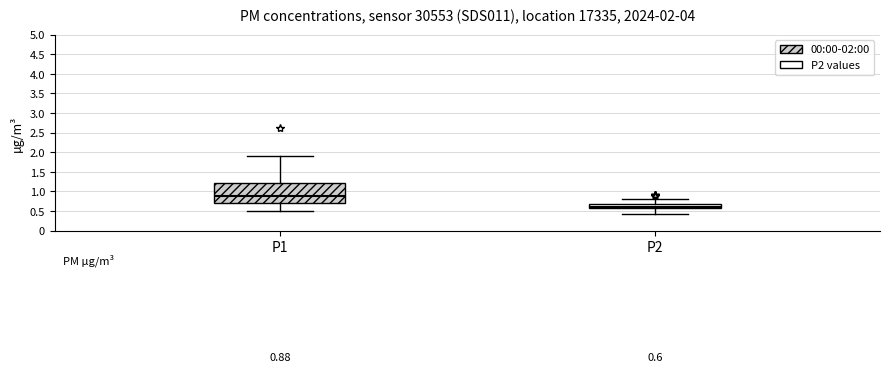

Which box has the lowest median line?

P2